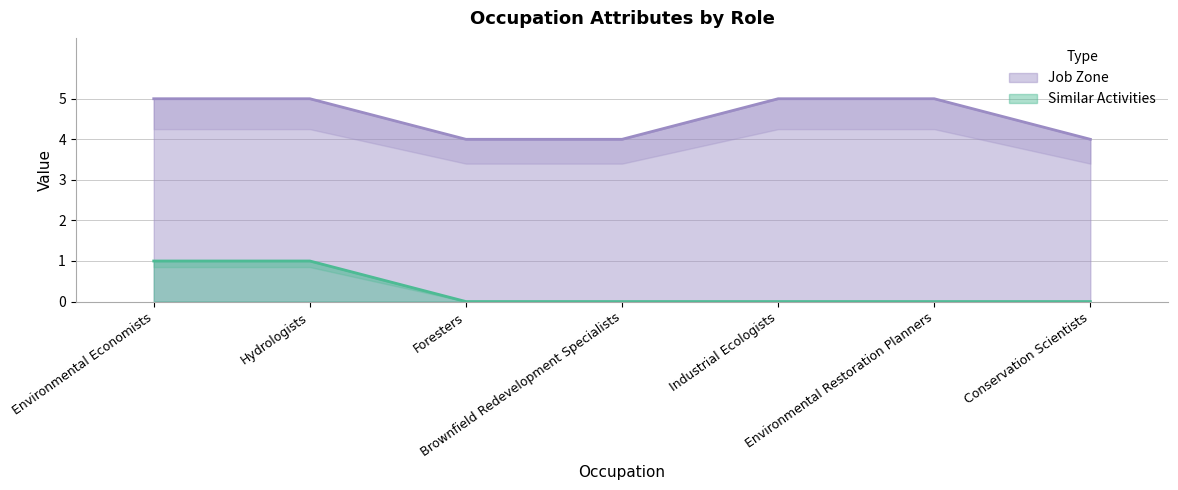

True or false: Similar Activities has more than 0 points higher than both neighbors.

False